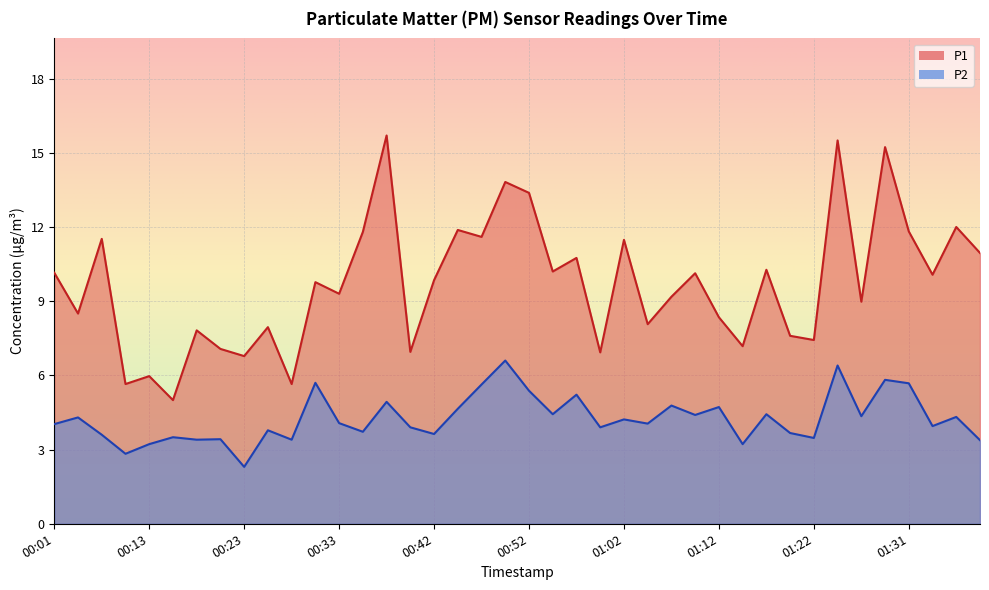

Reading right to left, transcribe all the data shown in this chart.

P1: 01:39=10.9	01:36=12.0	01:34=10.1	01:31=11.8	01:29=15.2	01:26=9.0	01:24=15.5	01:22=7.4	01:19=7.6	01:17=10.3	01:14=7.2	01:12=8.3	01:09=10.1	01:07=9.2	01:05=8.1	01:02=11.5	01:00=6.9	00:57=10.8	00:55=10.2	00:52=13.4	00:50=13.8	00:47=11.6	00:45=11.9	00:42=9.8	00:40=7.0	00:38=15.7	00:35=11.8	00:33=9.3	00:30=9.8	00:28=5.7	00:25=8.0	00:23=6.8	00:20=7.1	00:18=7.8	00:15=5.0	00:13=6.0	00:08=5.7	00:06=11.5	00:03=8.5	00:01=10.2
P2: 01:39=3.4	01:36=4.3	01:34=4.0	01:31=5.7	01:29=5.8	01:26=4.3	01:24=6.4	01:22=3.5	01:19=3.7	01:17=4.4	01:14=3.2	01:12=4.7	01:09=4.4	01:07=4.8	01:05=4.0	01:02=4.2	01:00=3.9	00:57=5.2	00:55=4.4	00:52=5.4	00:50=6.6	00:47=5.6	00:45=4.7	00:42=3.6	00:40=3.9	00:38=4.9	00:35=3.7	00:33=4.1	00:30=5.7	00:28=3.4	00:25=3.8	00:23=2.3	00:20=3.4	00:18=3.4	00:15=3.5	00:13=3.2	00:08=2.8	00:06=3.6	00:03=4.3	00:01=4.0